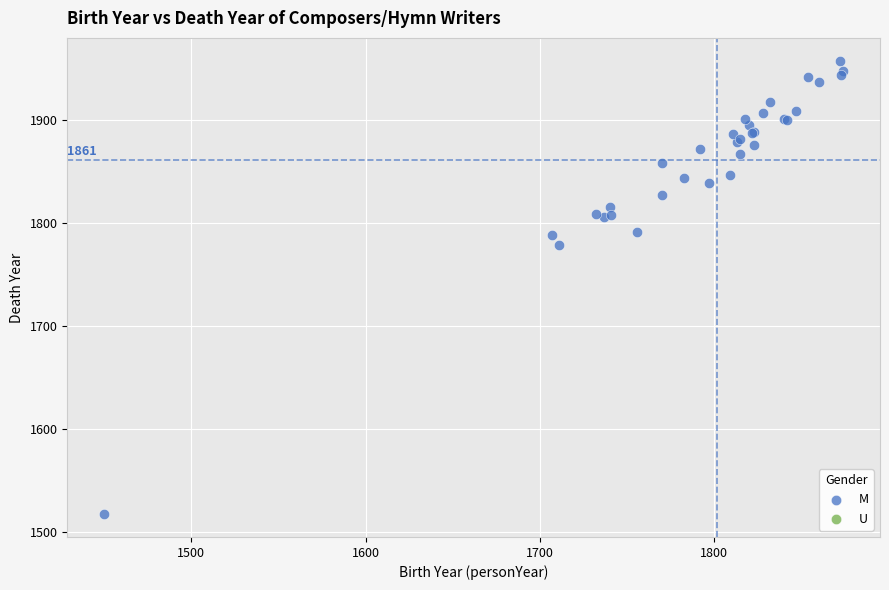

What Y value in the scatter plot is closest to 1737?

1779